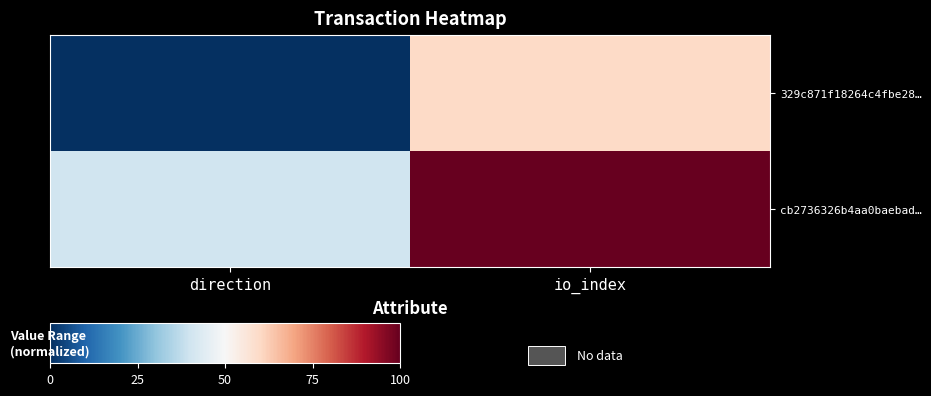

At how many categories does at least one series exceed 55?

1